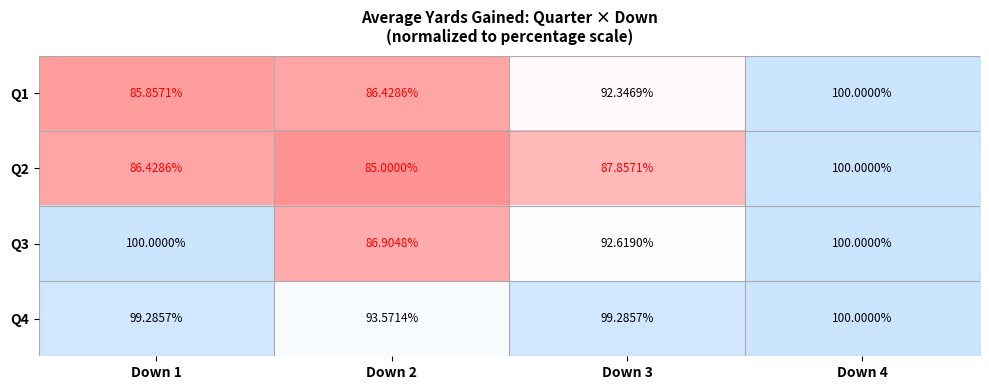

Which label corresponds to the smallest value in the chart?

Down 2